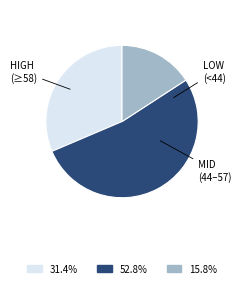

What is the ratio of the value at MID (44–57) to the value at HIGH (≥58)?

1.7